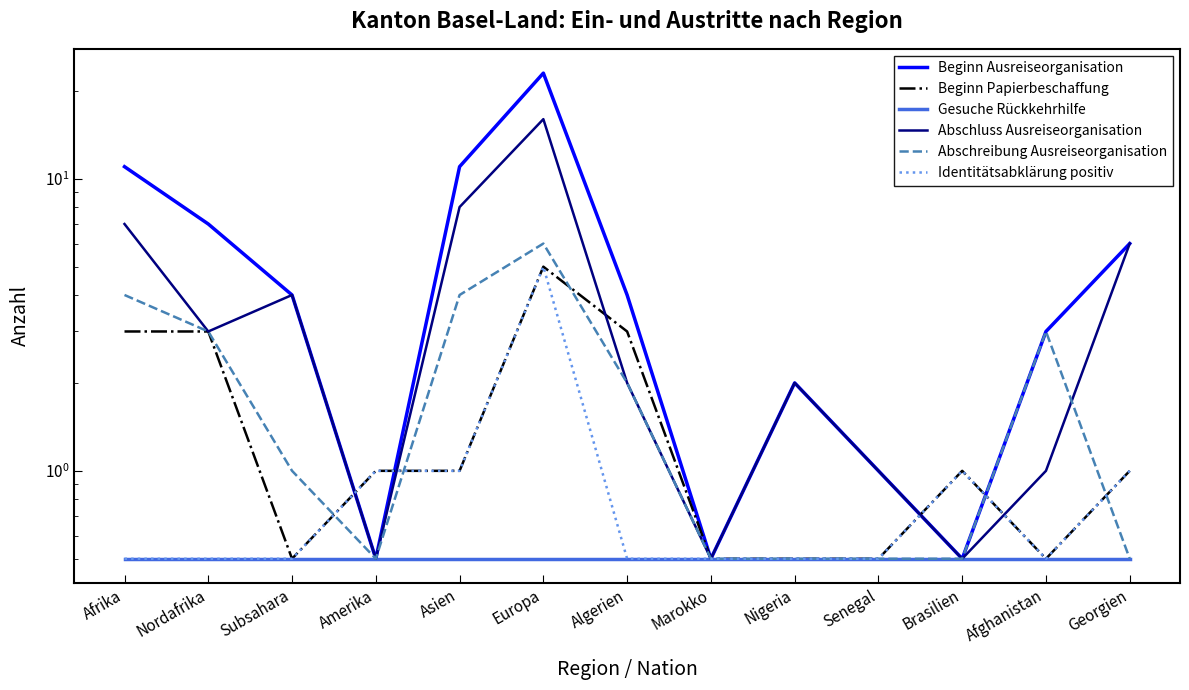

What is the difference between the Abschreibung Ausreiseorganisation values at Afghanistan and Asien?

1.0